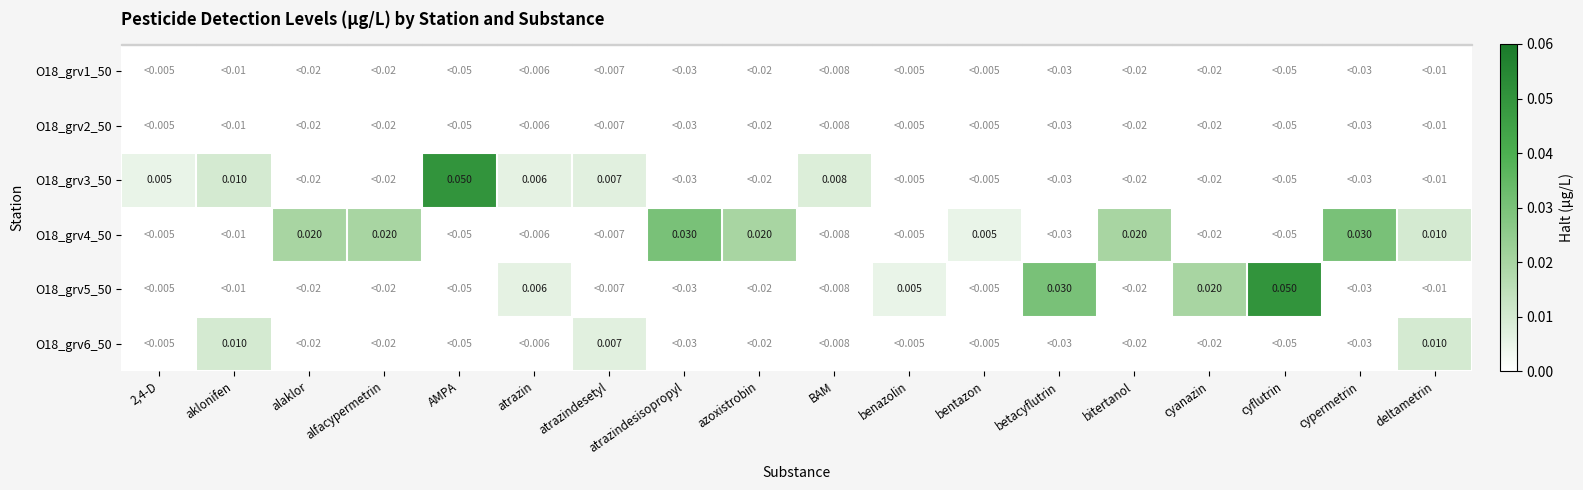

Rank the series by their maximum value, from highest to lowest.

O18_grv3_50, O18_grv5_50, O18_grv4_50, O18_grv6_50, O18_grv1_50, O18_grv2_50